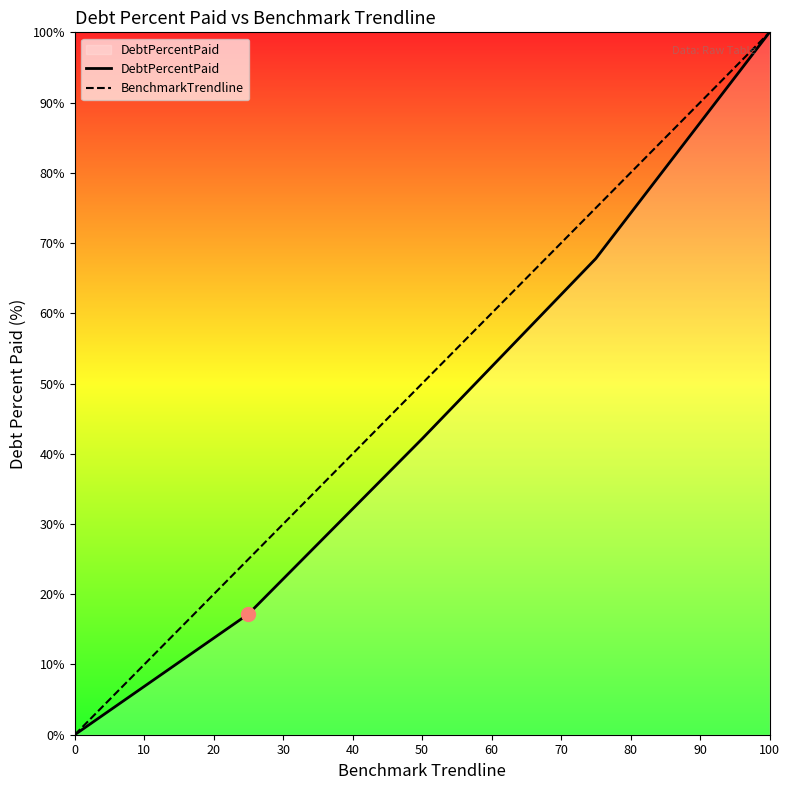

What is the highest value of the BenchmarkTrendline series?

100.0